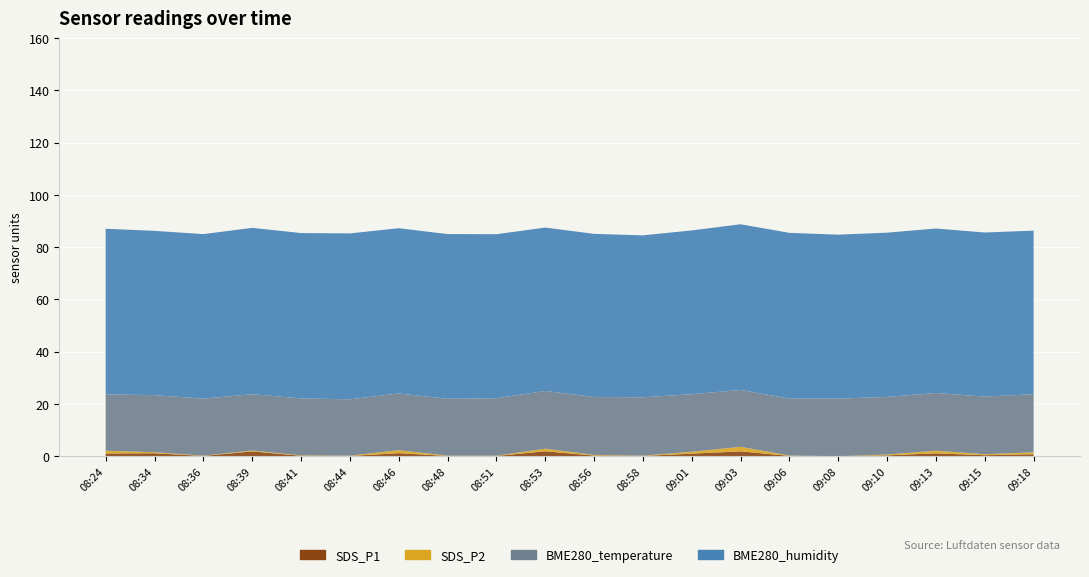

Reading right to left, extract all data points from this chart.

SDS_P1: 0.8	0.4	1.1	0.3	0.0	0.1	1.9	1.0	0.1	0.2	1.9	0.1	0.1	1.2	0.1	0.2	1.9	0.1	1.1	1.1
SDS_P2: 0.8	0.4	1.0	0.3	0.0	0.1	1.8	0.7	0.1	0.2	1.0	0.1	0.1	1.1	0.1	0.2	0.3	0.1	0.4	1.1
BME280_temperature: 22.2	22.1	22.1	22.1	22.1	21.8	21.8	22.0	22.4	22.2	22.1	22.0	21.8	21.7	21.6	21.8	21.6	21.8	21.9	21.6
BME280_humidity: 62.6	62.8	63.0	62.9	62.7	63.4	63.4	62.7	62.0	62.5	62.5	62.8	63.0	63.3	63.5	63.3	63.7	63.0	62.9	63.4